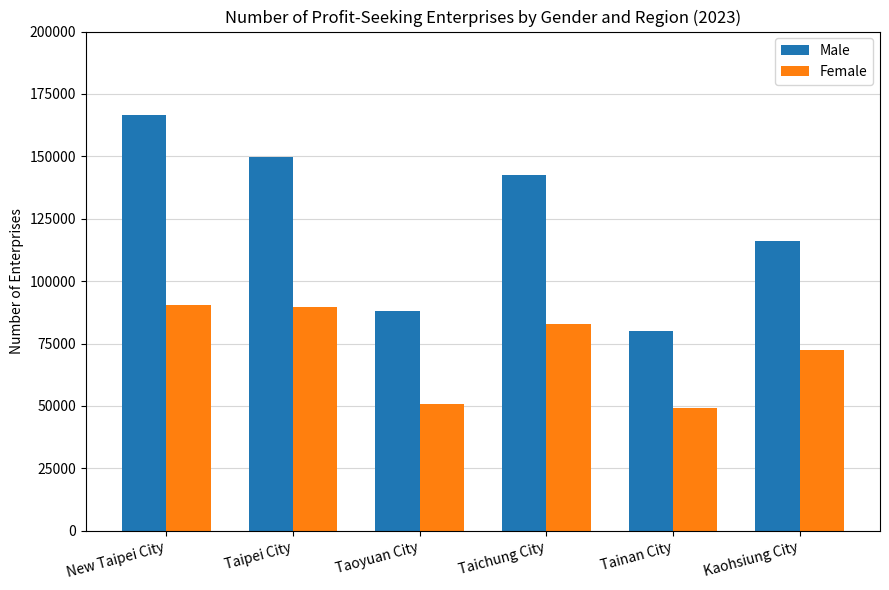

Reading left to right, what are all the values shown in this chart?

Male: 166696	149762	88149	142604	80164	116289
Female: 90372	89518	50645	82980	49146	72273